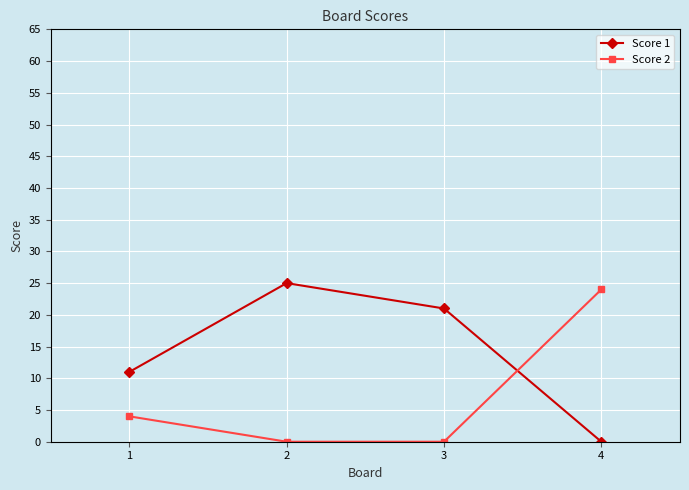

Which series changed the most between 1 and 2?

Score 1